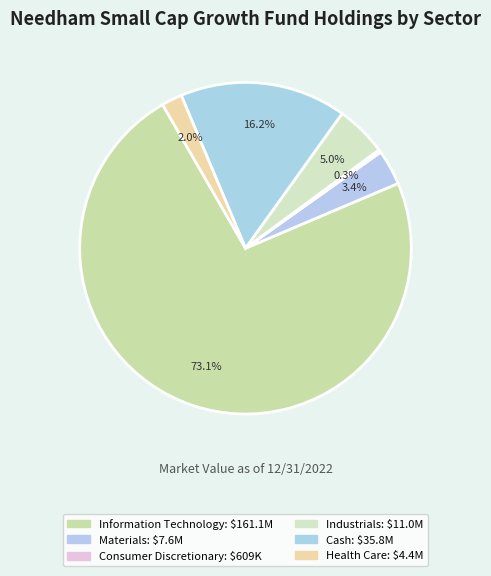

Which category accounts for the majority?

Information Technology